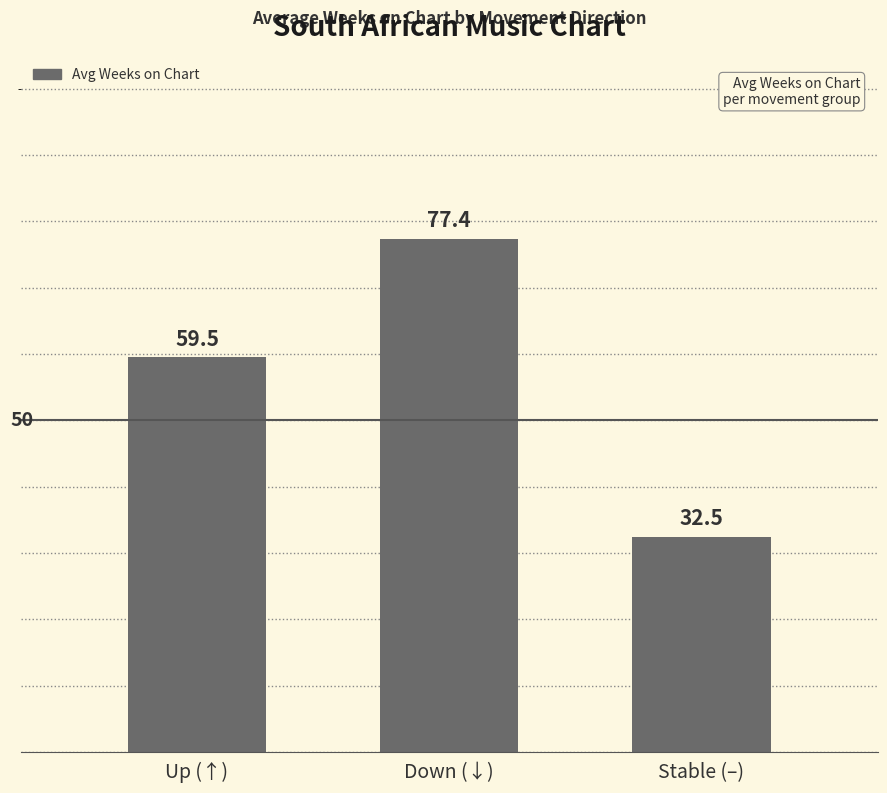

How many distinct data groups are displayed?

1